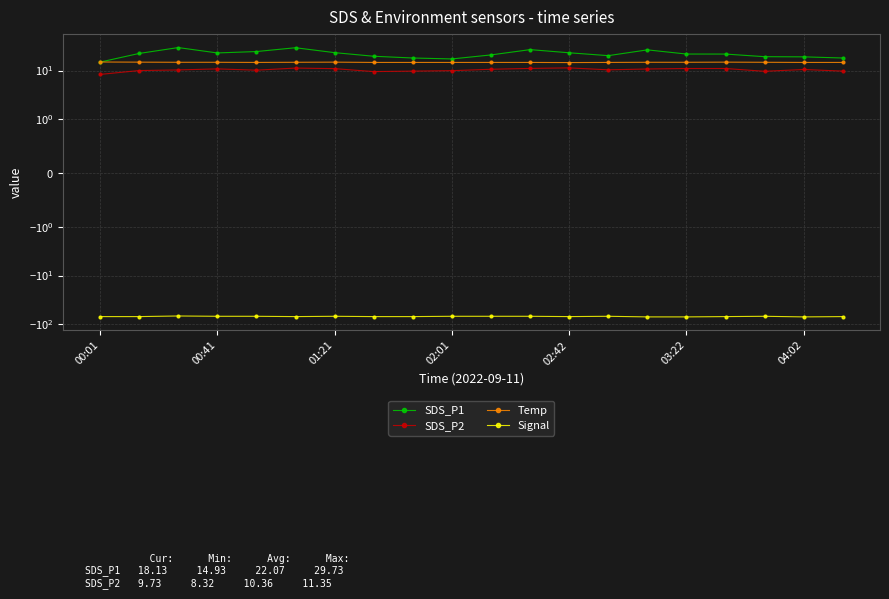

What is the spread (max minus min) of values at 02:42?

93.2